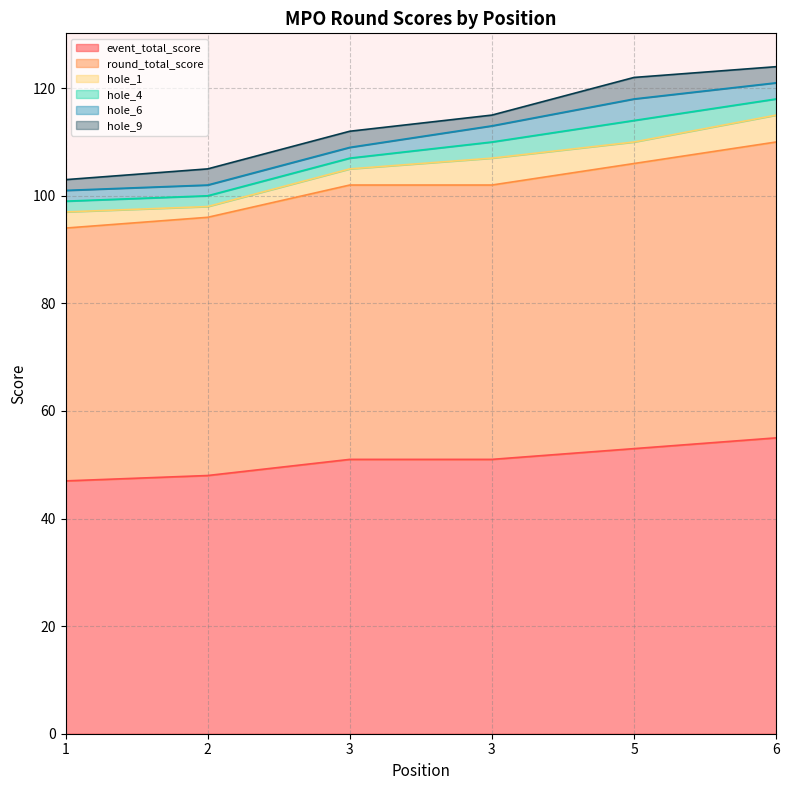

Which category has the lowest value in the hole_1 series?

2